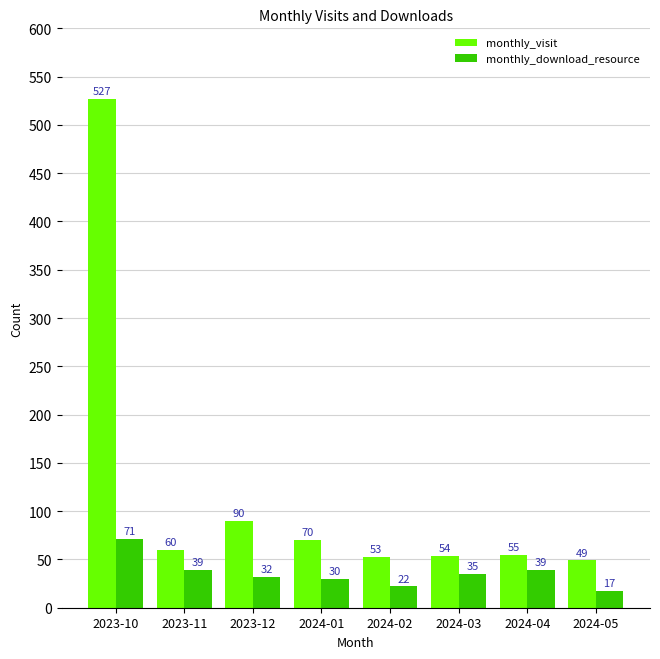

What is the label of the 2nd bar from the right?

2024-04